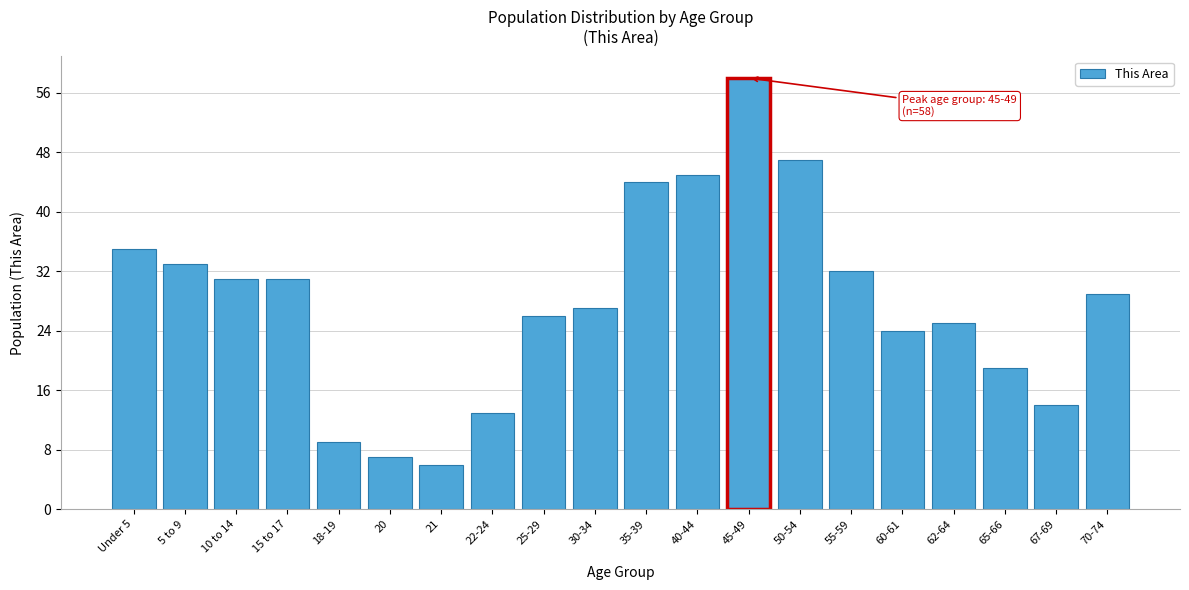

Reading left to right, what are all the values shown in this chart?

35	33	31	31	9	7	6	13	26	27	44	45	58	47	32	24	25	19	14	29